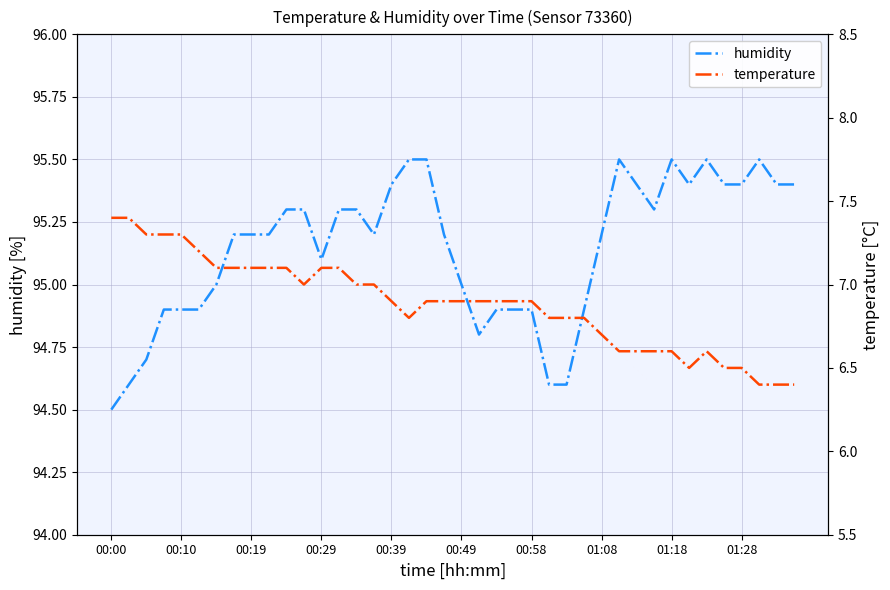

What is the lowest value of the humidity series?

94.5